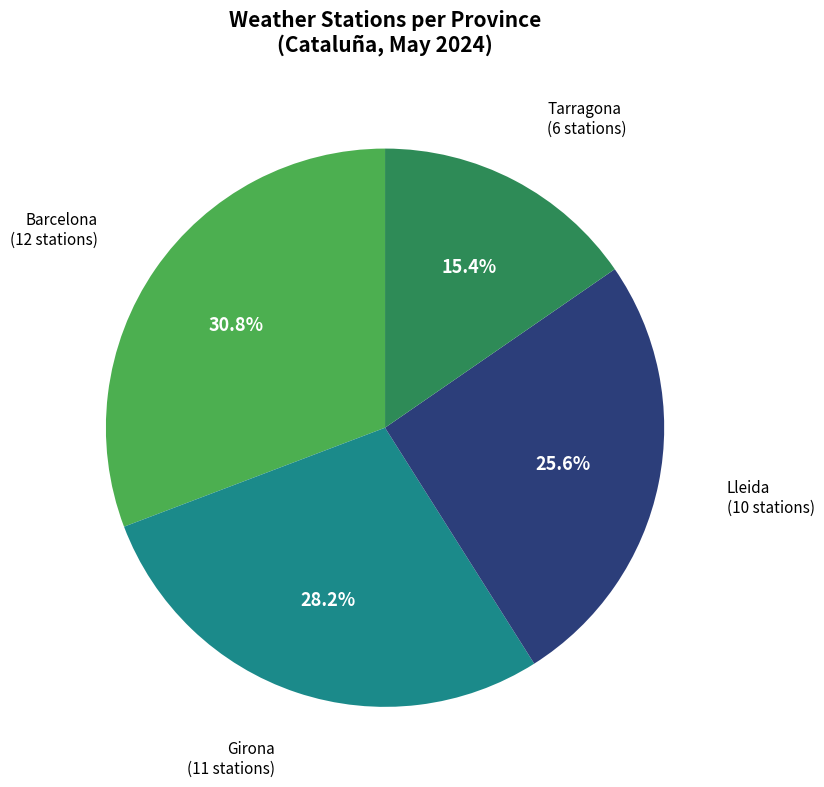

Does any single category account for the majority?

No